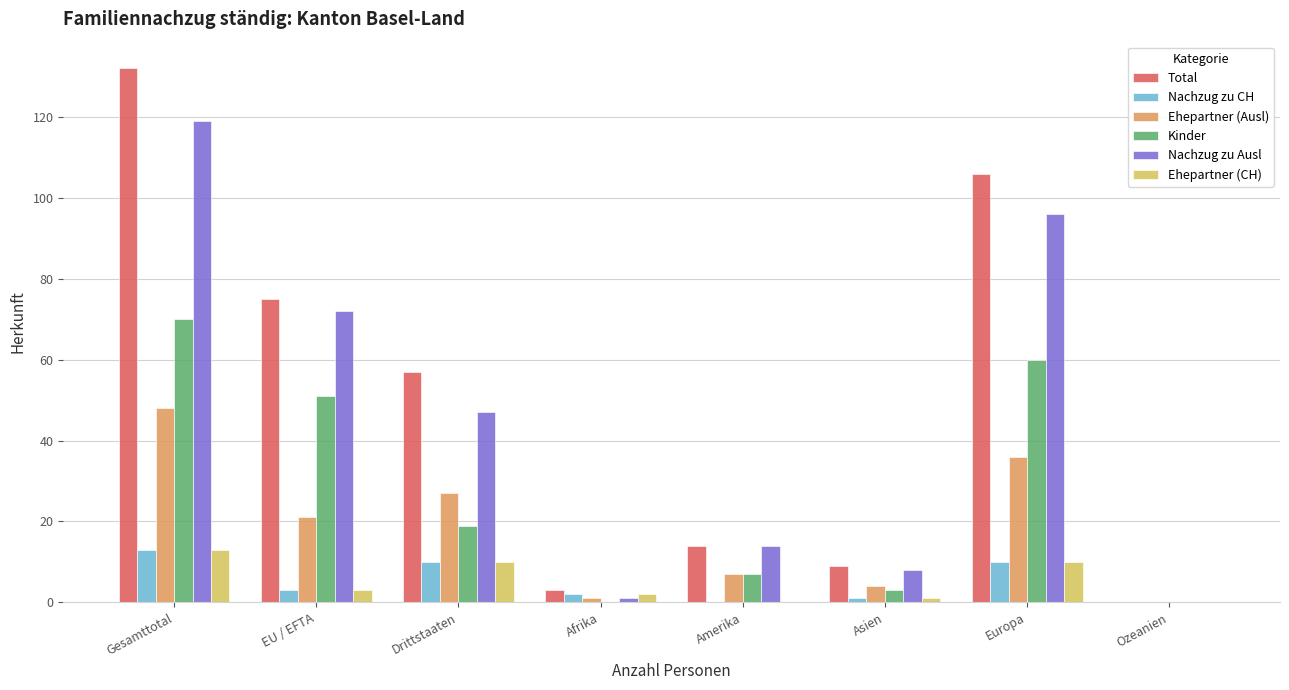

Is it true that Nachzug zu Ausl equals 73 at Drittstaaten?

False